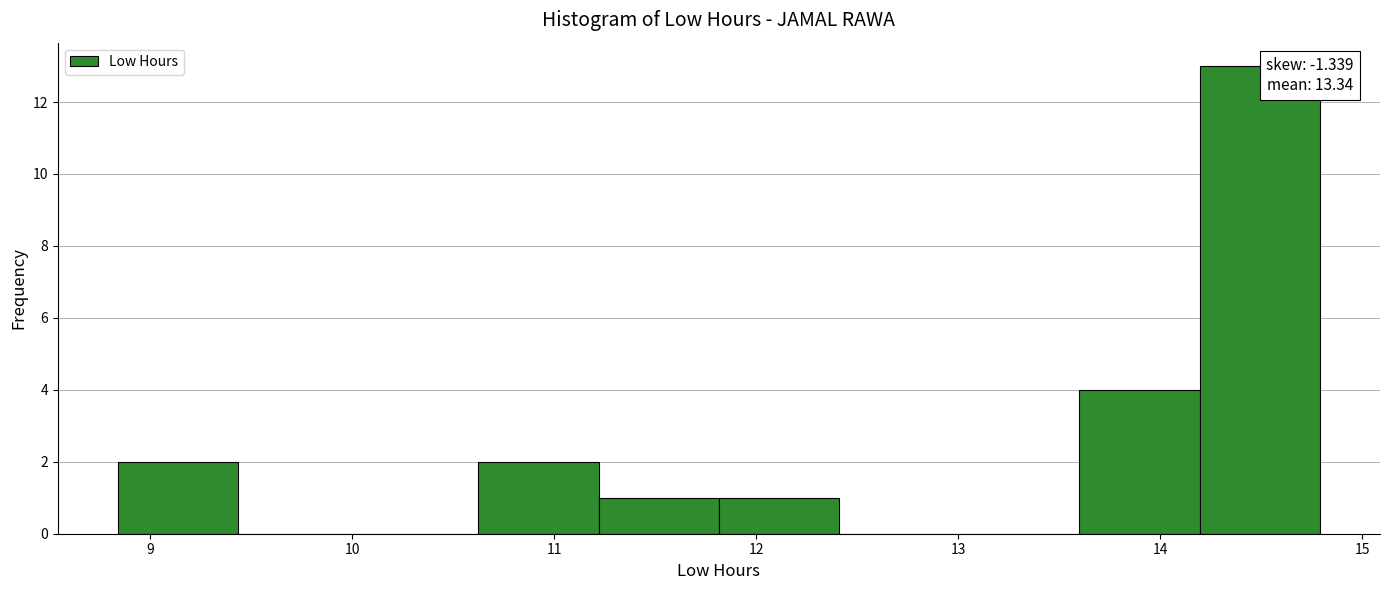

Which range on the x-axis has the tallest bar?

14.2 to 14.8